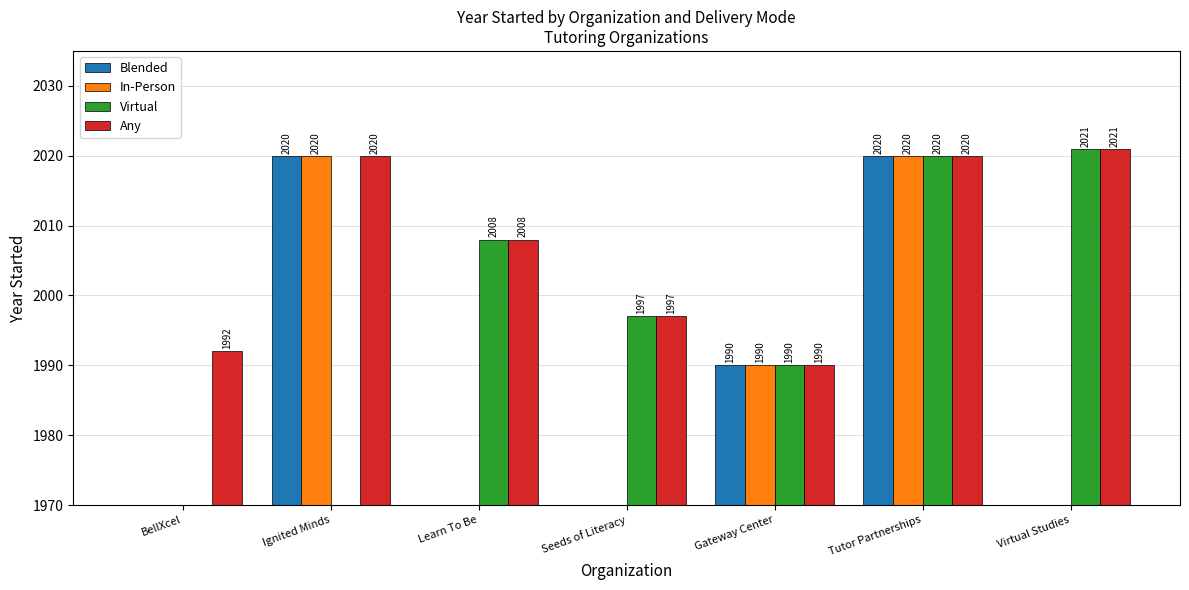

Which series has the widest spread of values?

Virtual